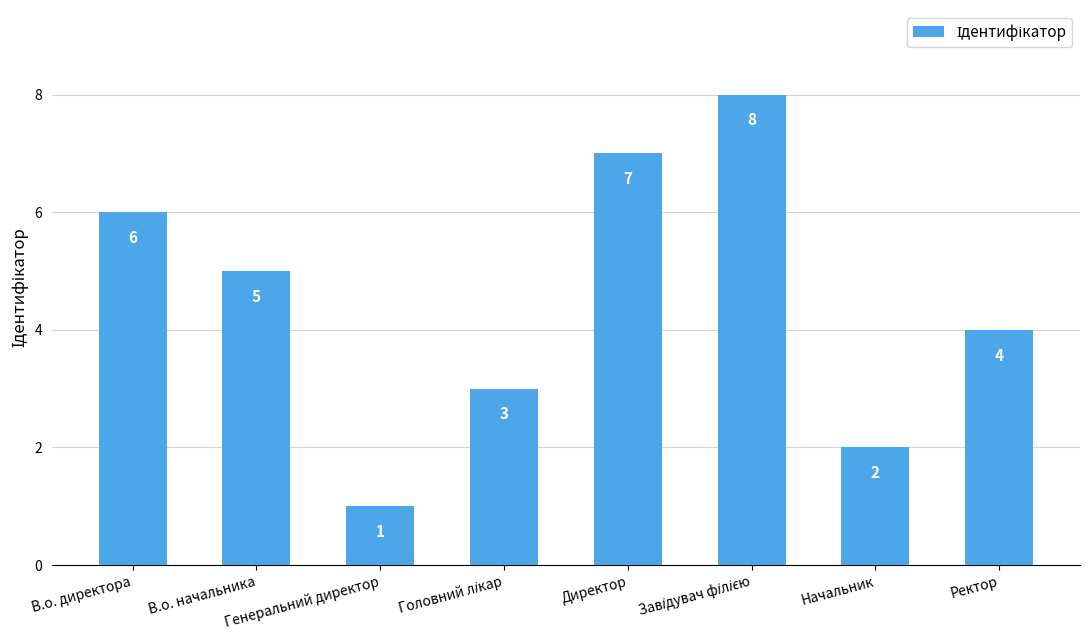

What is the difference between the maximum and minimum values?

7